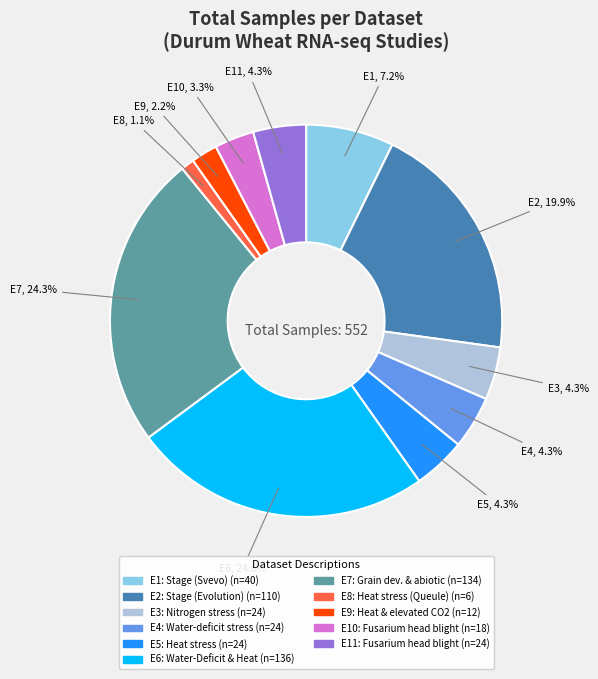

Is it true that E6 is 25% of the pie?

True